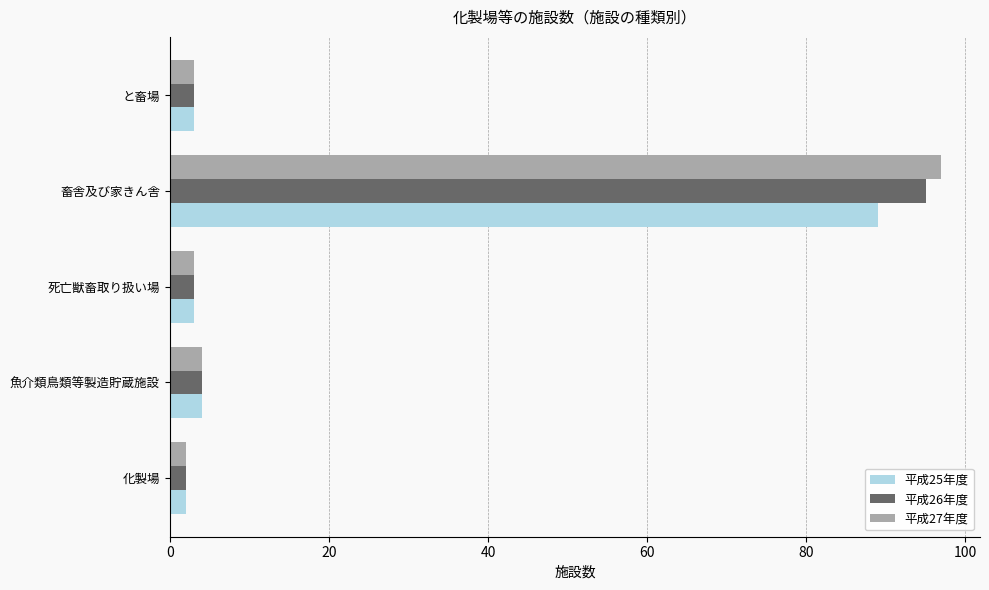

At which category is the sum across all series the highest?

畜舎及び家きん舎